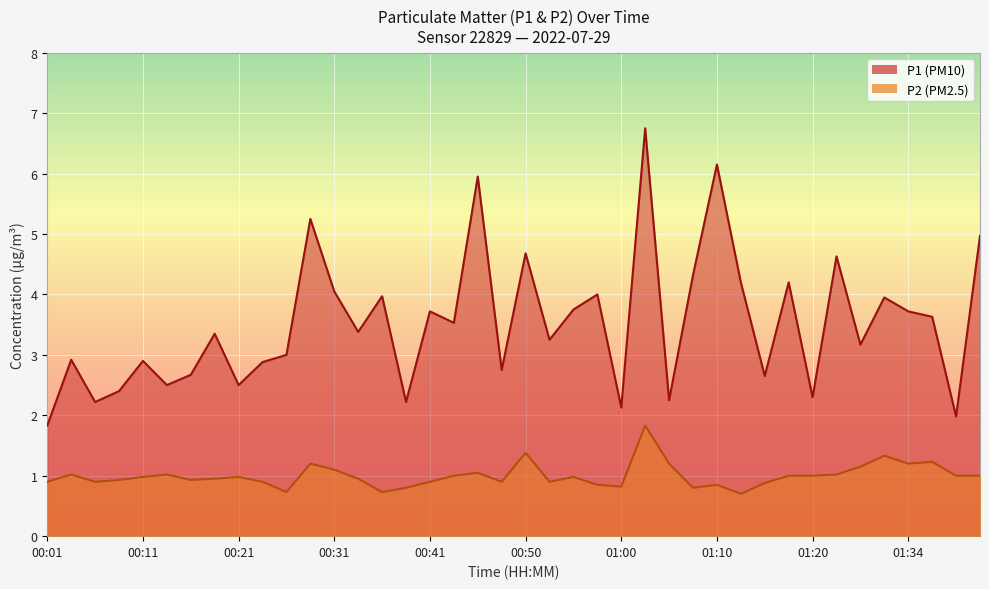

How many interior local valleys does the P1 series have?

14